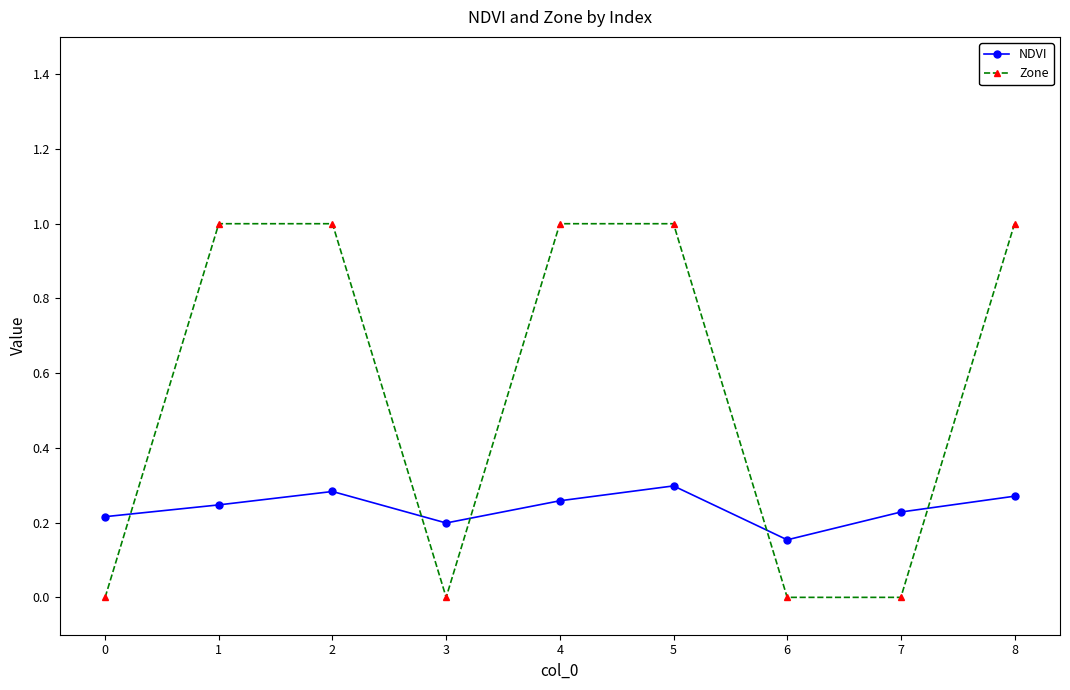

Where do Zone and NDVI first cross each other?

0 and 1